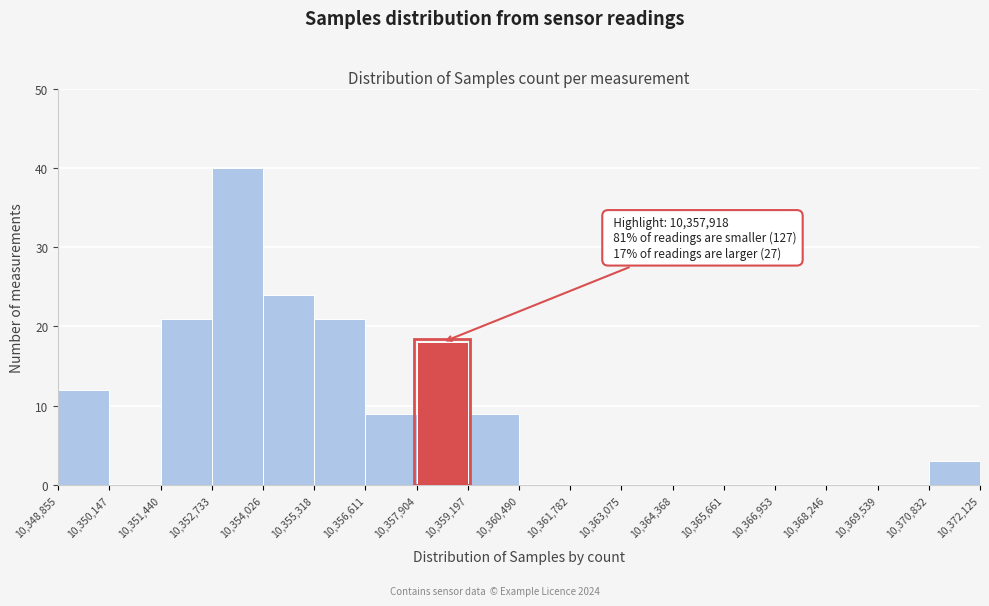

Over which range of the x-axis is the bar tallest?

10,352,733 to 10,354,026